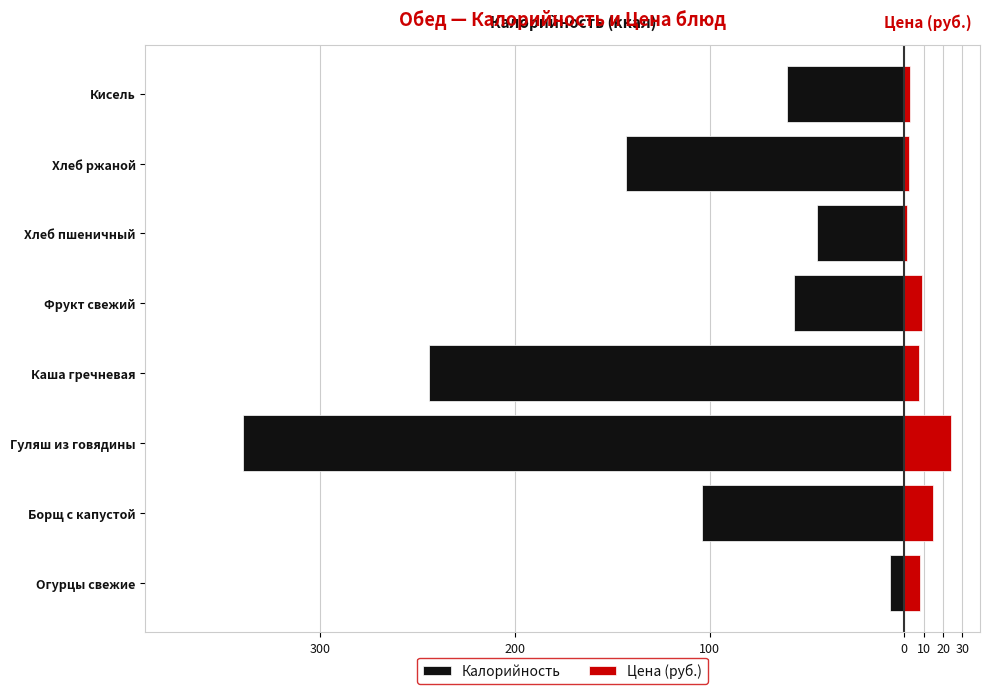

At how many categories does at least one series exceed -63?

8